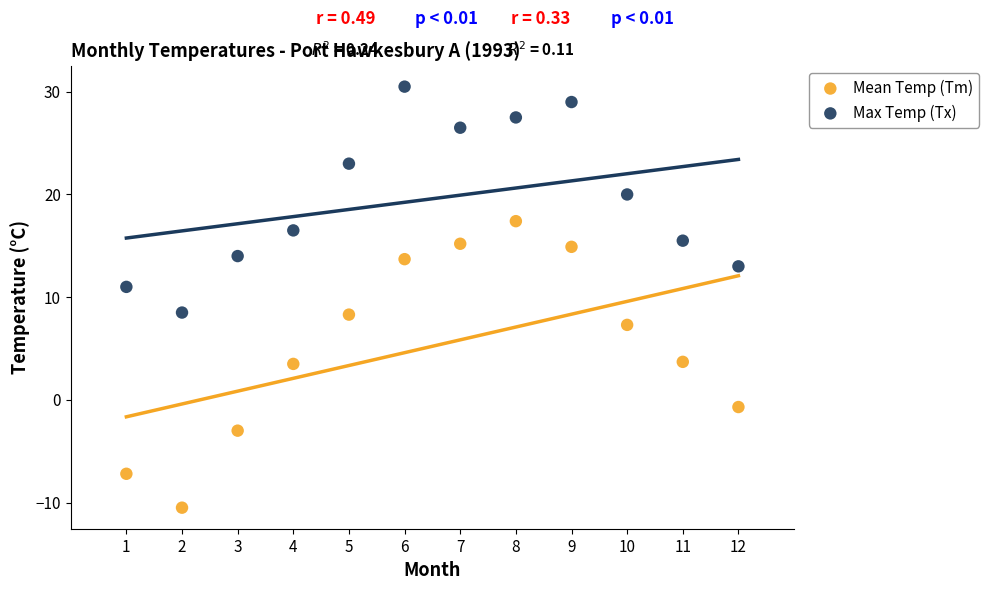

Which series contains the lowest Y value?

Mean Temp (Tm)